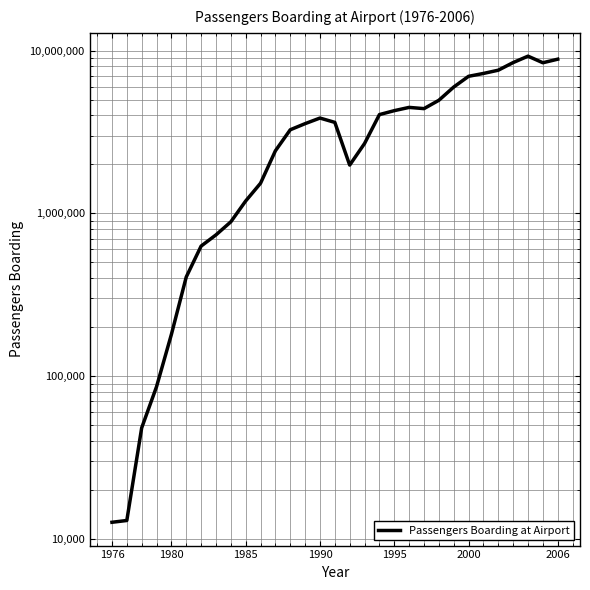

What is the difference between the second highest and minimum values?

8852333